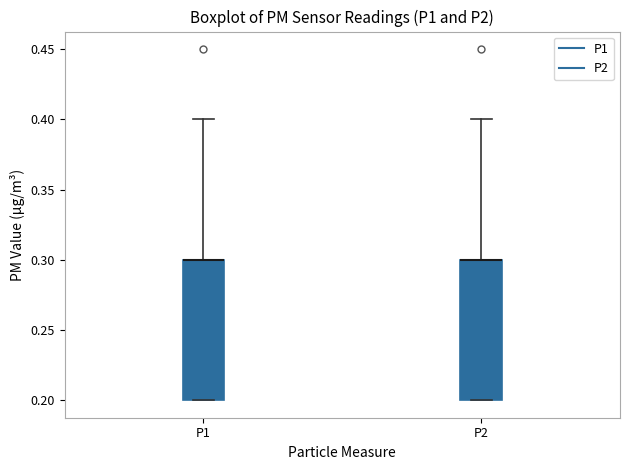

Where is the upper edge of the box for P2 on the y-axis? The values are not printed on the chart, so give them approximately, as read against the axis.

0.3